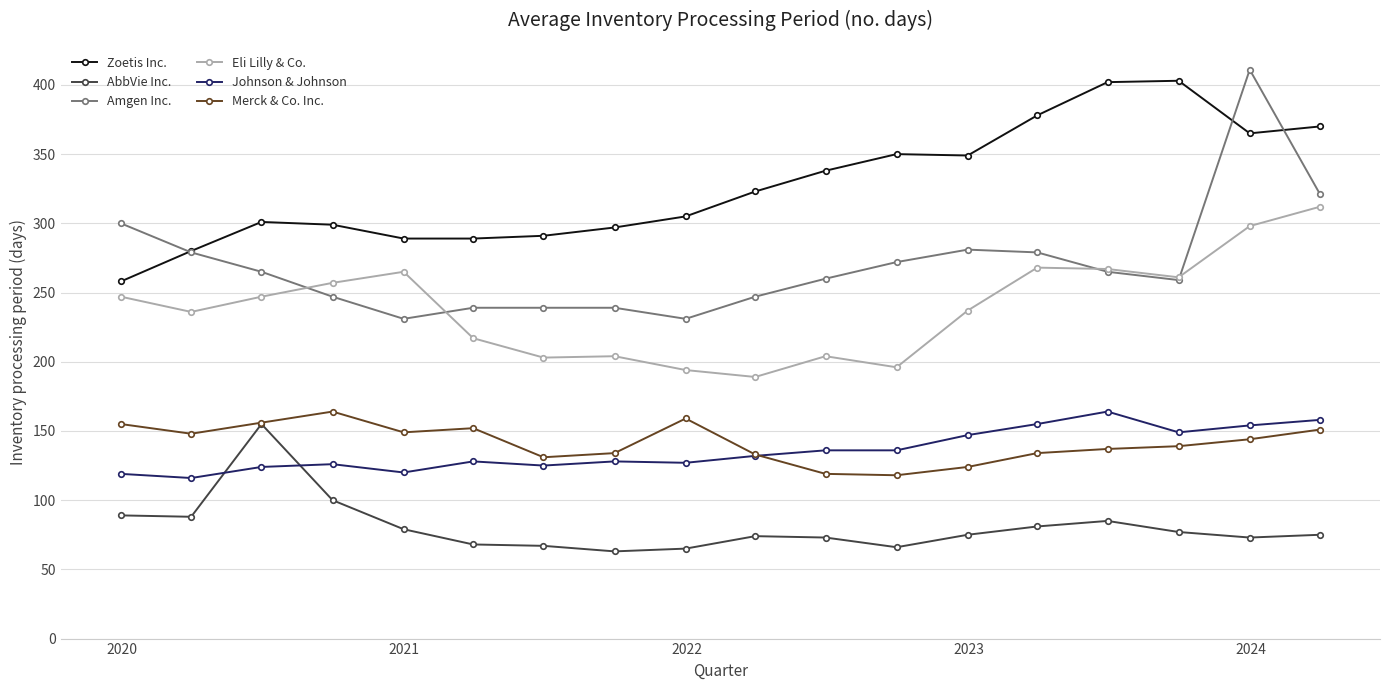

True or false: Zoetis Inc. and AbbVie Inc. intersect in this chart.

False